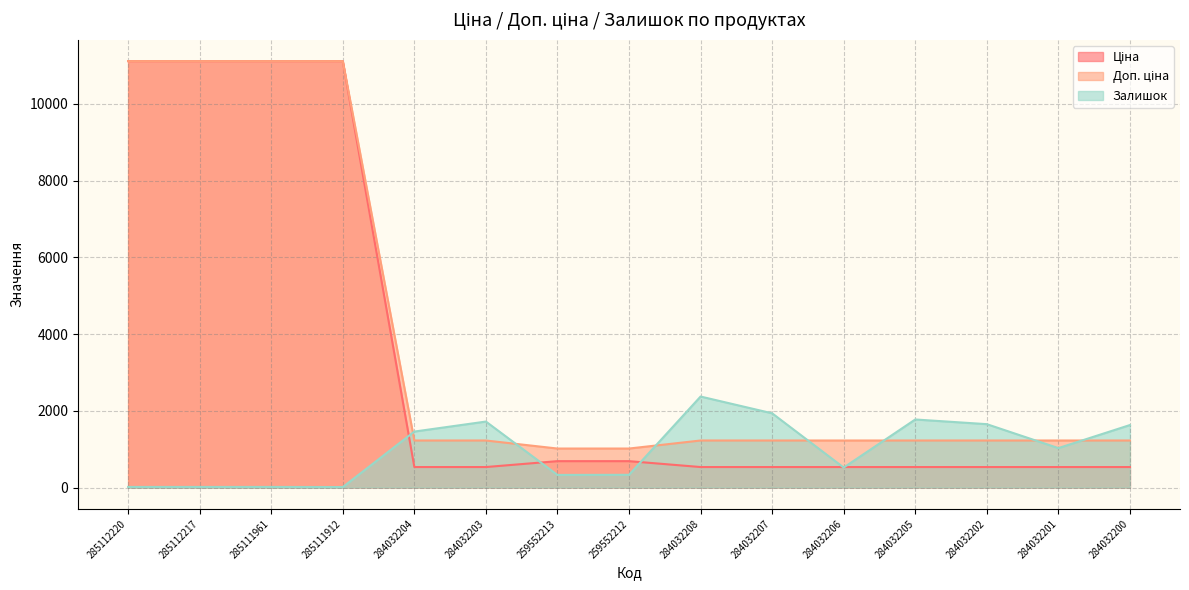

What are all the series names shown in the legend?

Ціна, Доп. ціна, Залишок